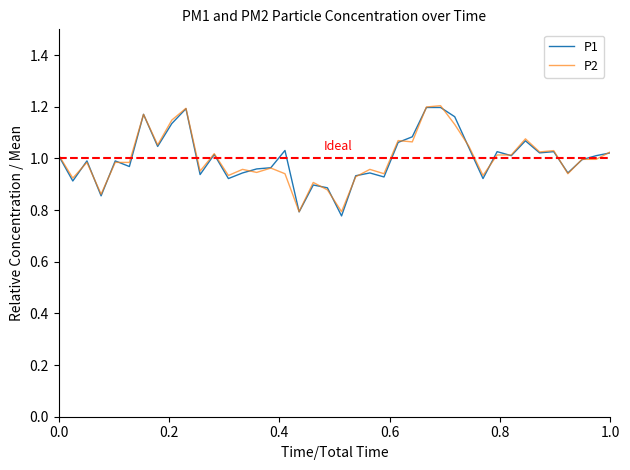

Does the chart have visible grid lines?

No